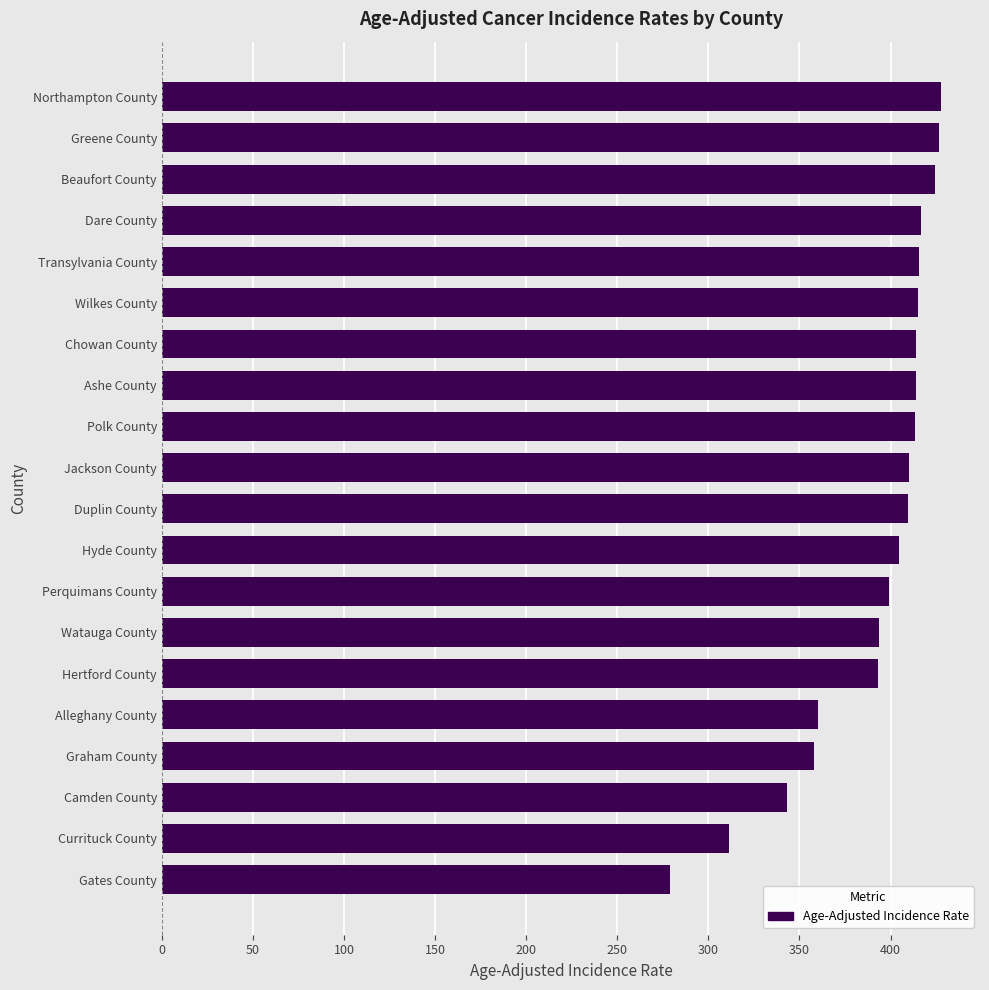

What value does the data have at Hertford County?

393.2